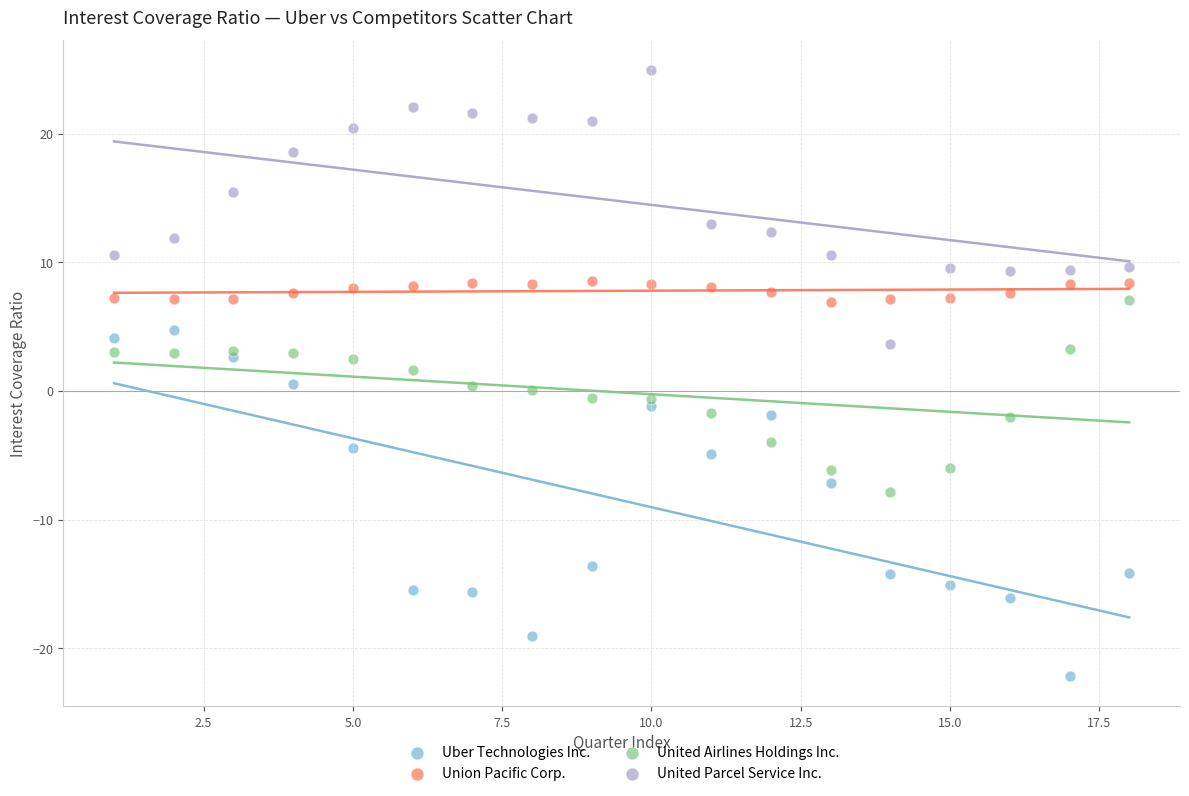

What are all the series names shown in the legend?

Uber Technologies Inc., Union Pacific Corp., United Airlines Holdings Inc., United Parcel Service Inc.